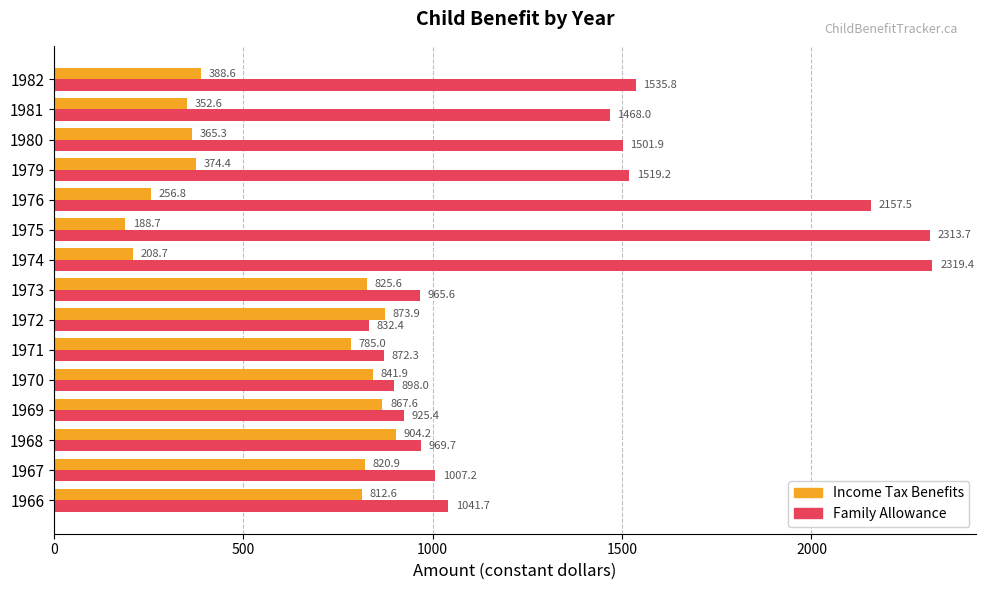

What is the sum of the Family Allowance values at 1982 and 1968?

2505.5